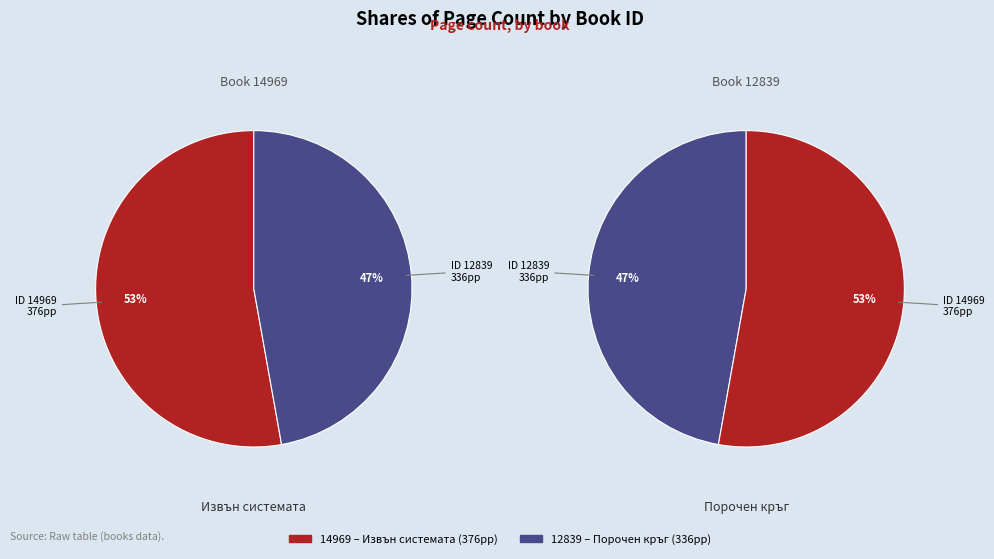

Which slice represents more than half of the pie?

14969